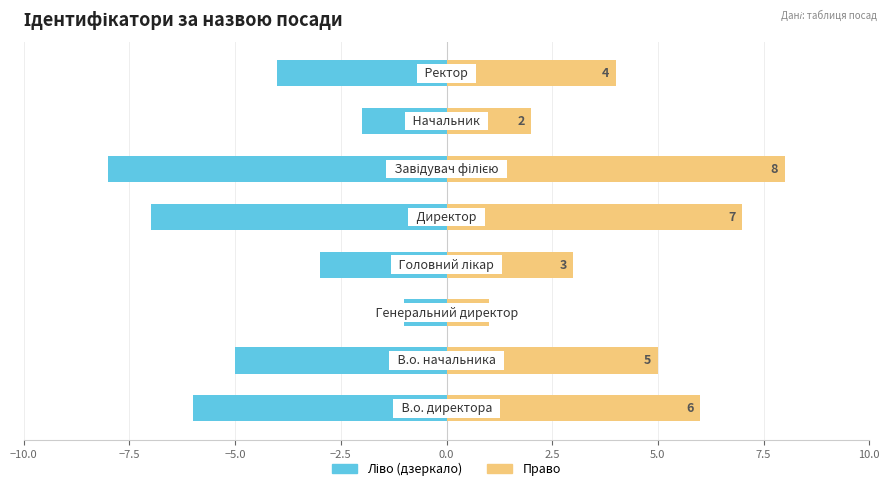

What position from the left is −10.0?

1